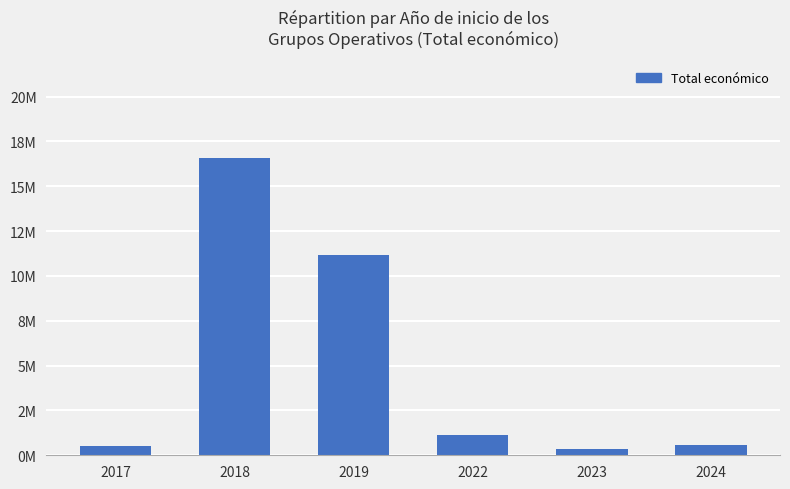

Which has a higher value, 2024 or 2019?

2019